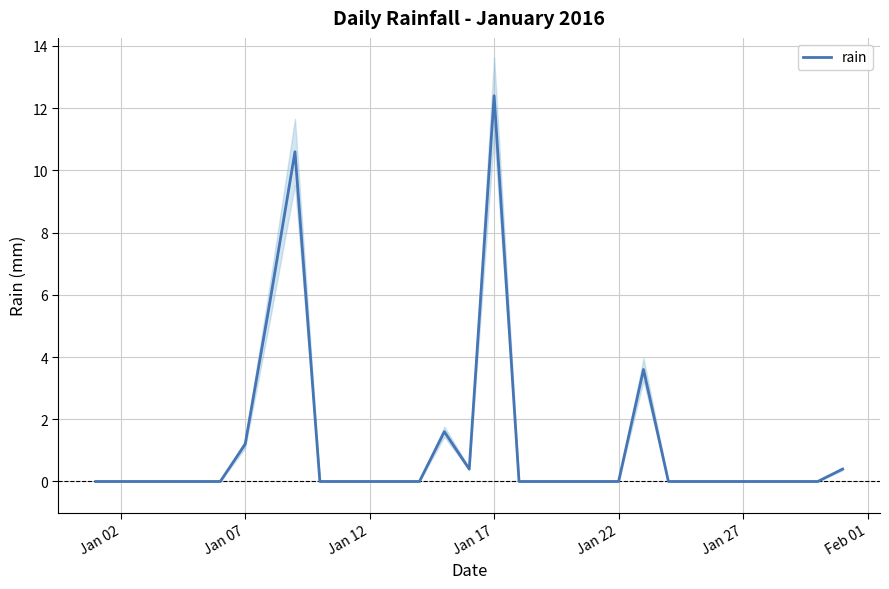

What is the average value?

1.2